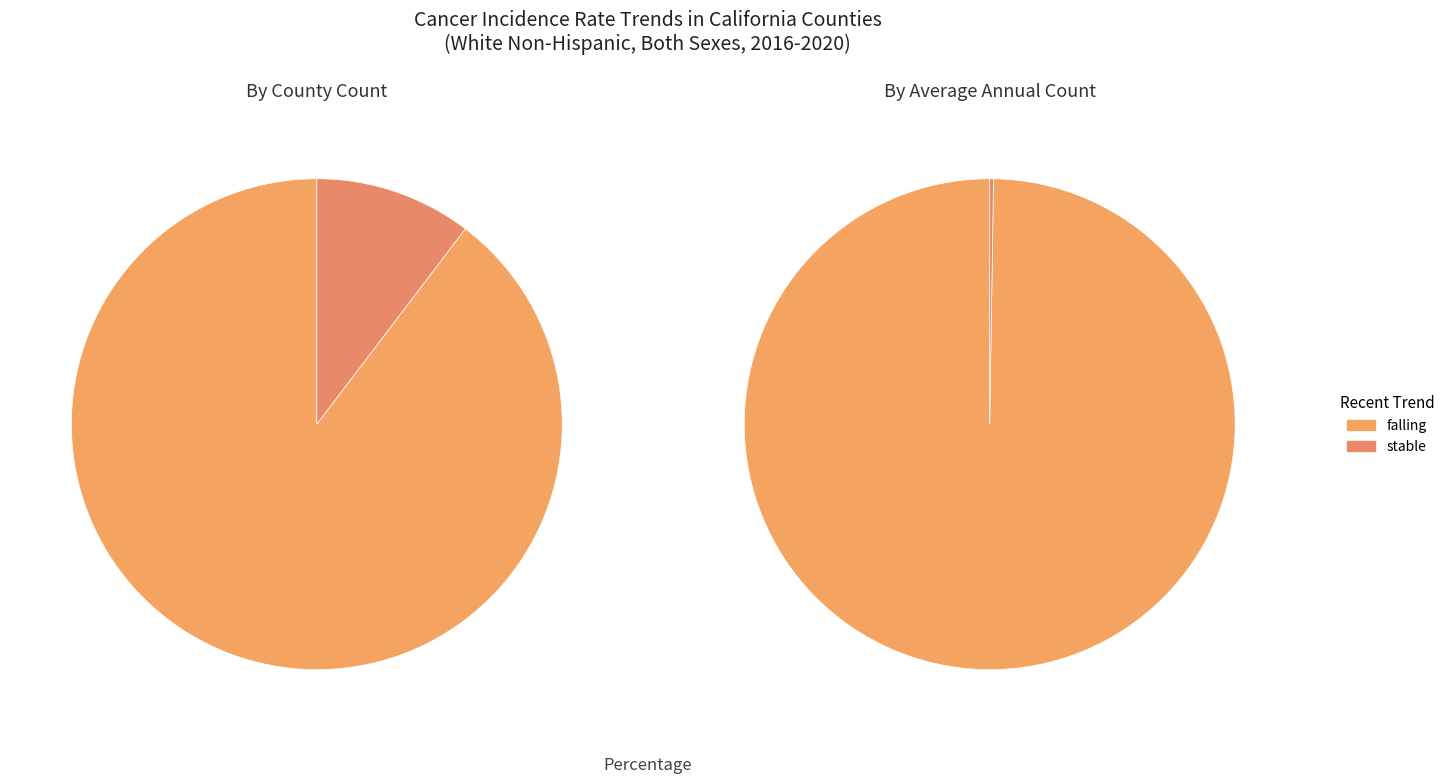

Is the sum of rising and stable greater than half?

No